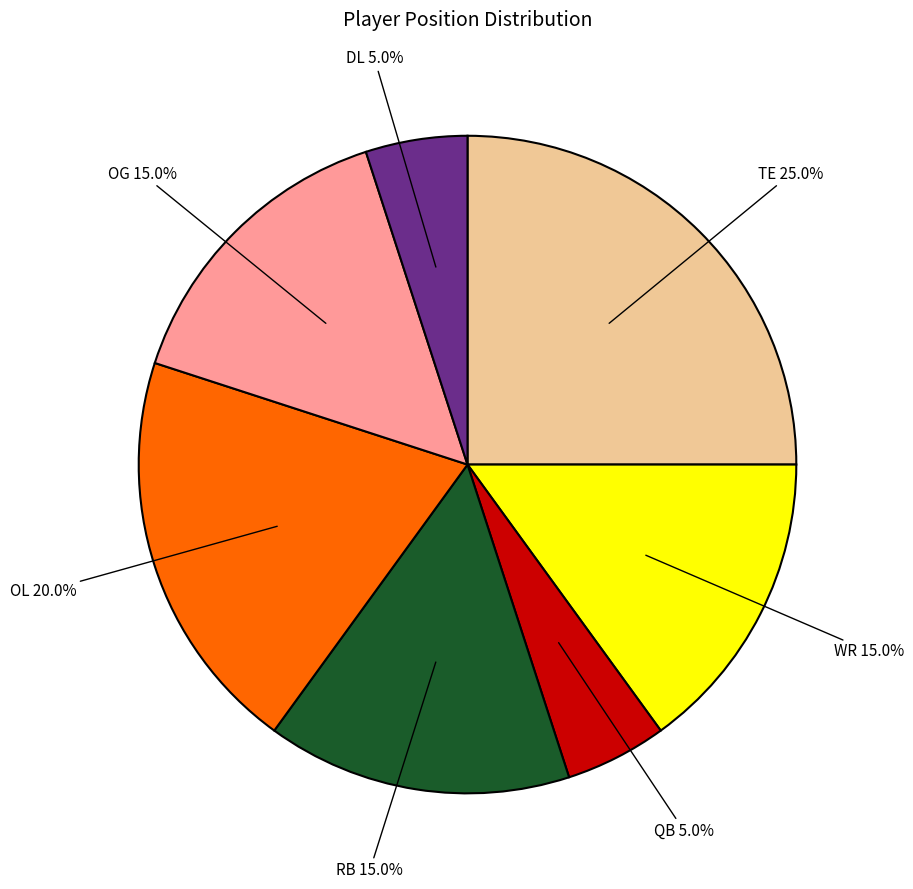

Approximately how many times larger is the value at TE 25.0% compared to RB 15.0%?

1.7